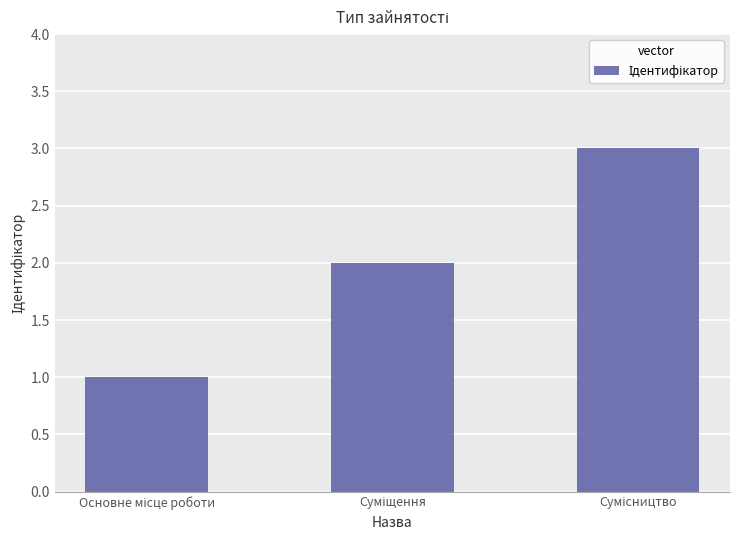

Reading right to left, transcribe all the data shown in this chart.

3	2	1